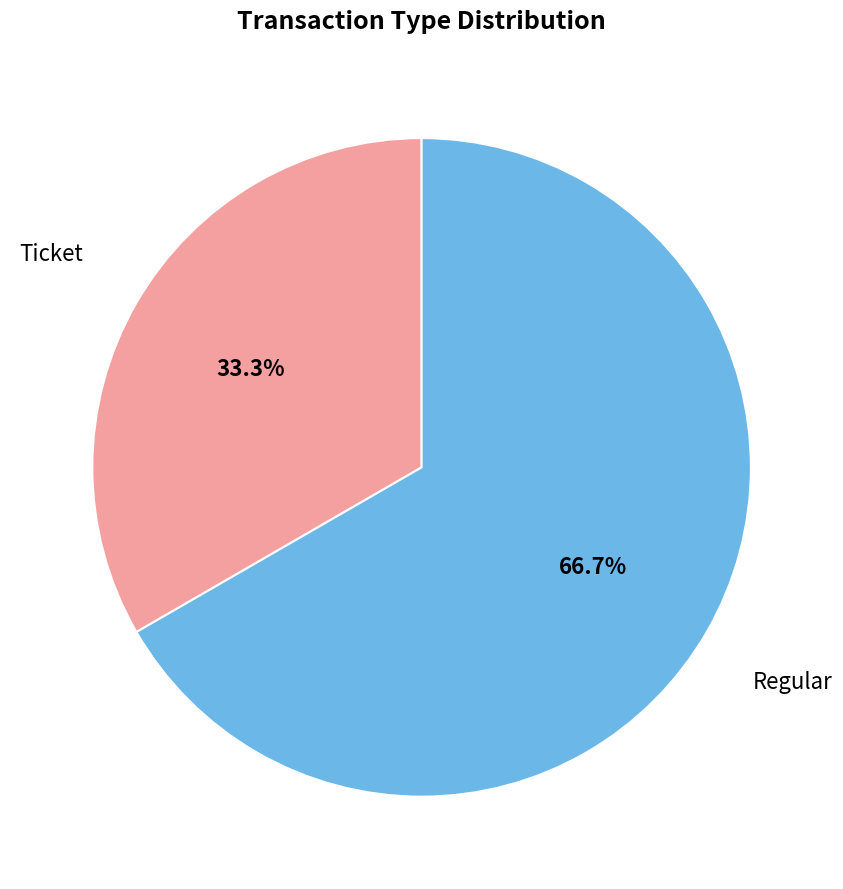

What is the smallest slice in the pie chart?

Ticket